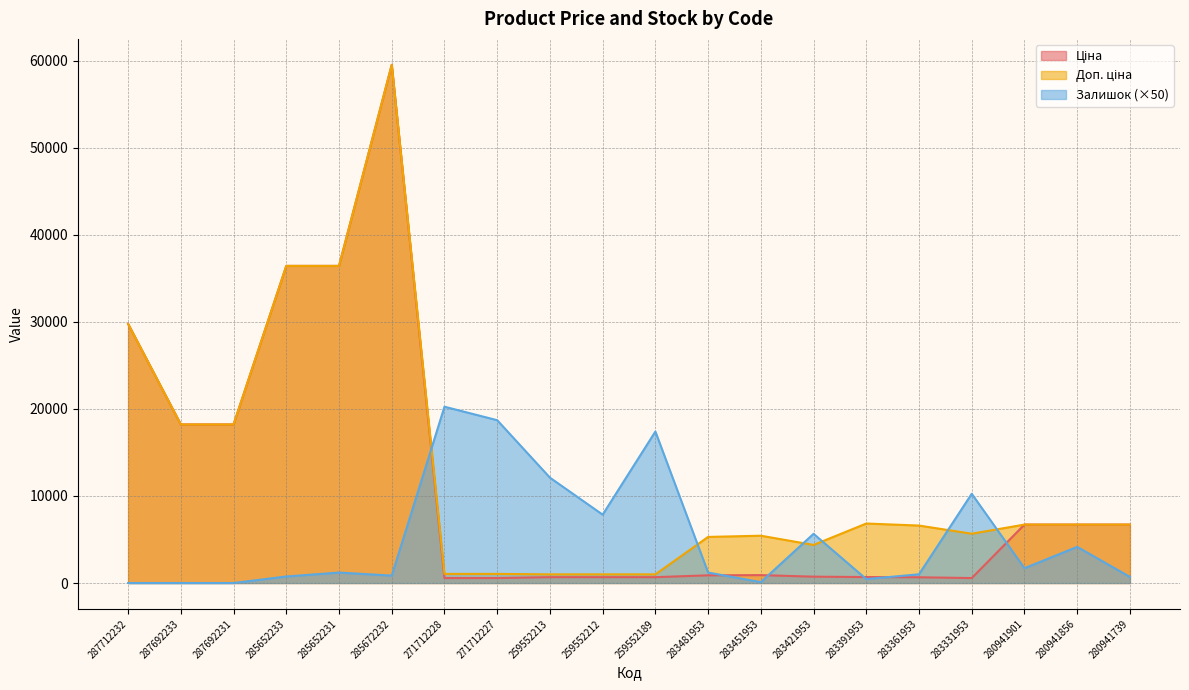

Rank the series at 285652231 from lowest to highest value.

Залишок, Ціна, Доп. ціна